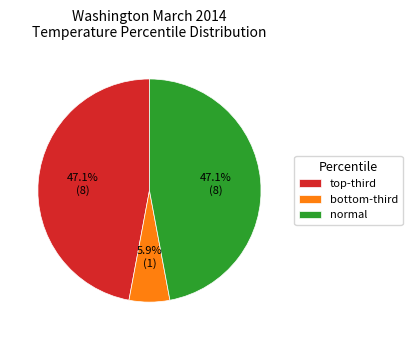

Does any single category account for the majority?

No